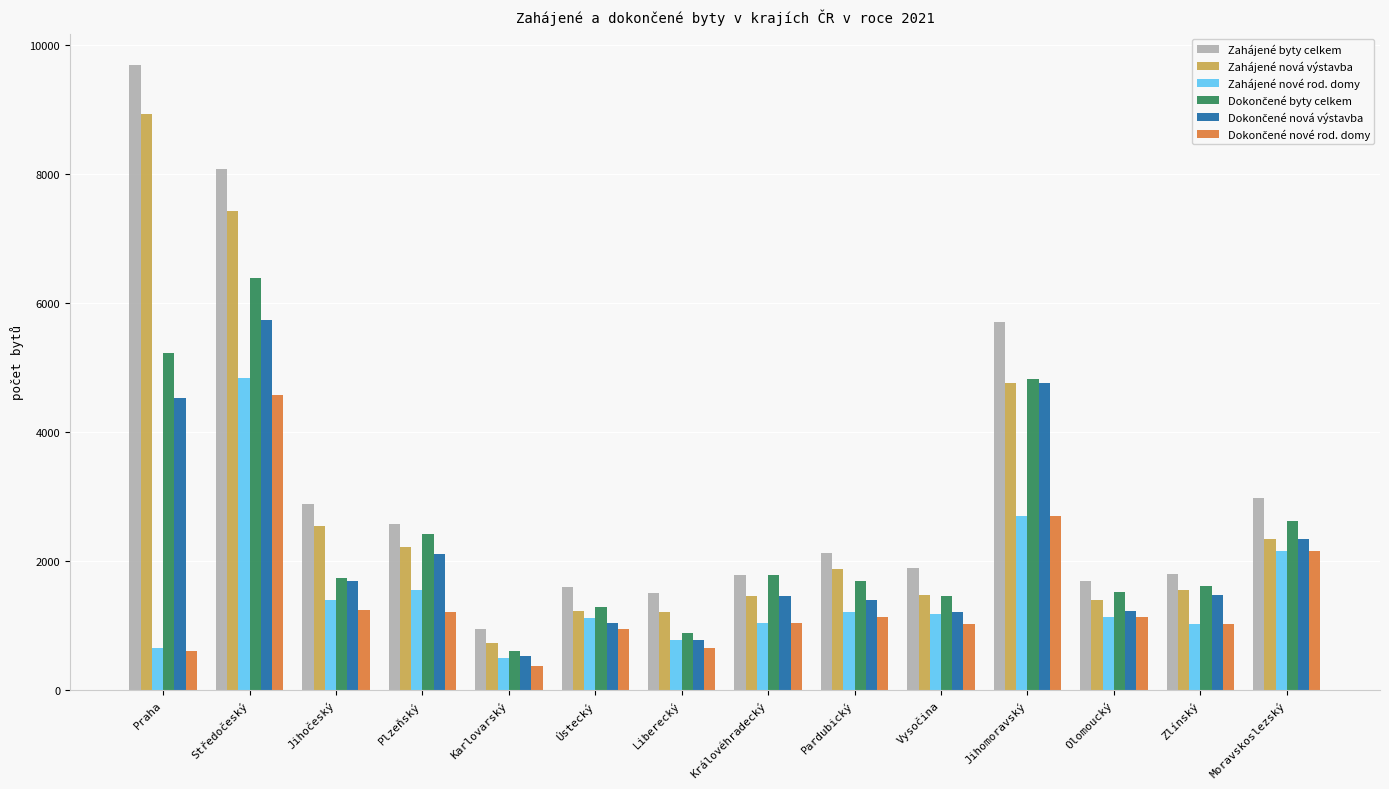

Which label corresponds to the largest value in the chart?

Praha